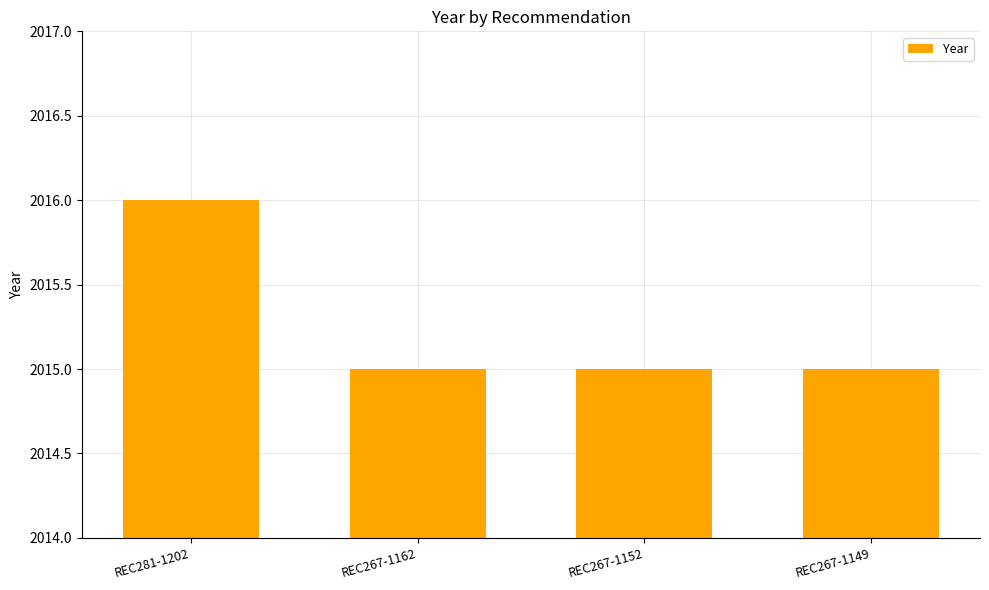

What is the label of the 2nd bar from the left?

REC267-1162